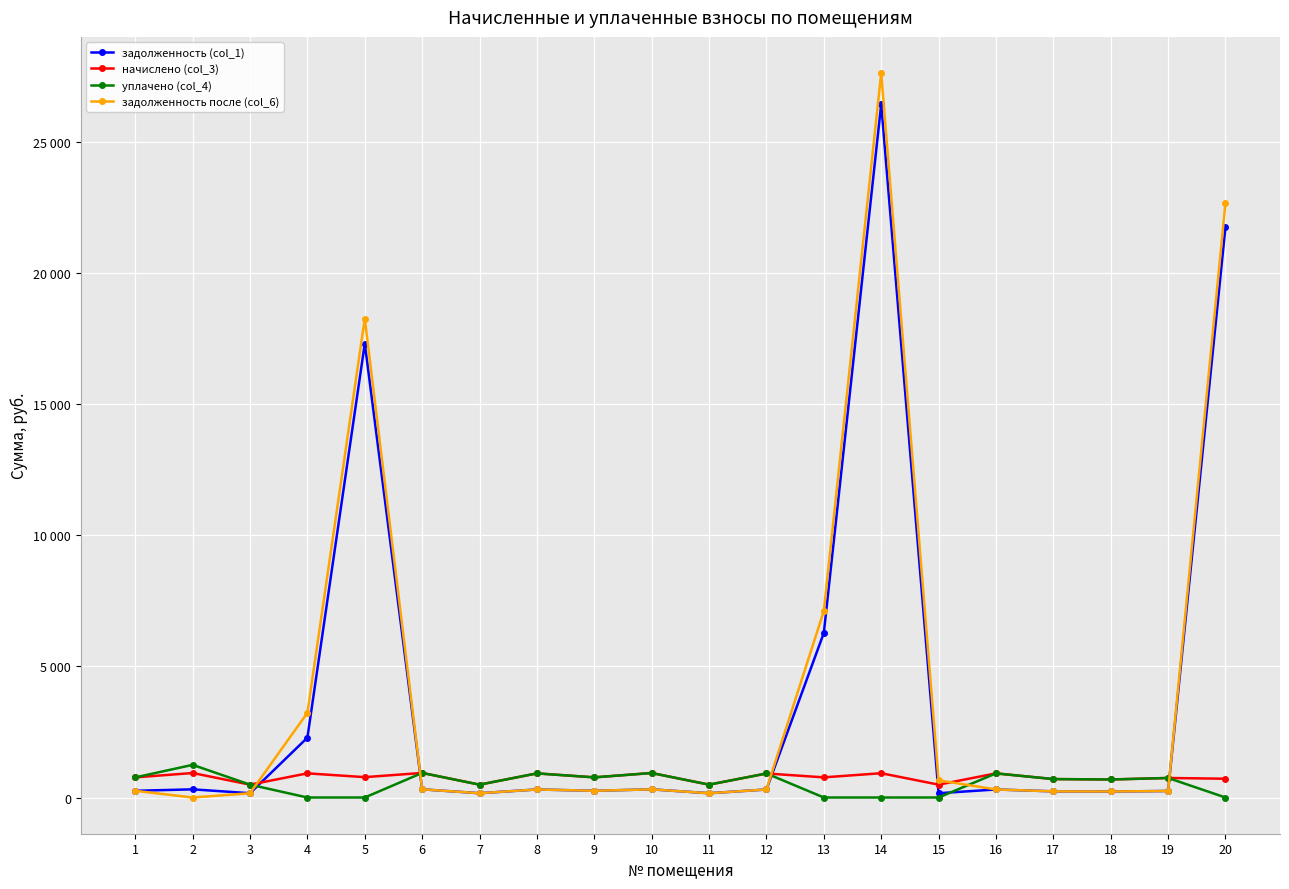

Which category has the lowest value across all series?

4